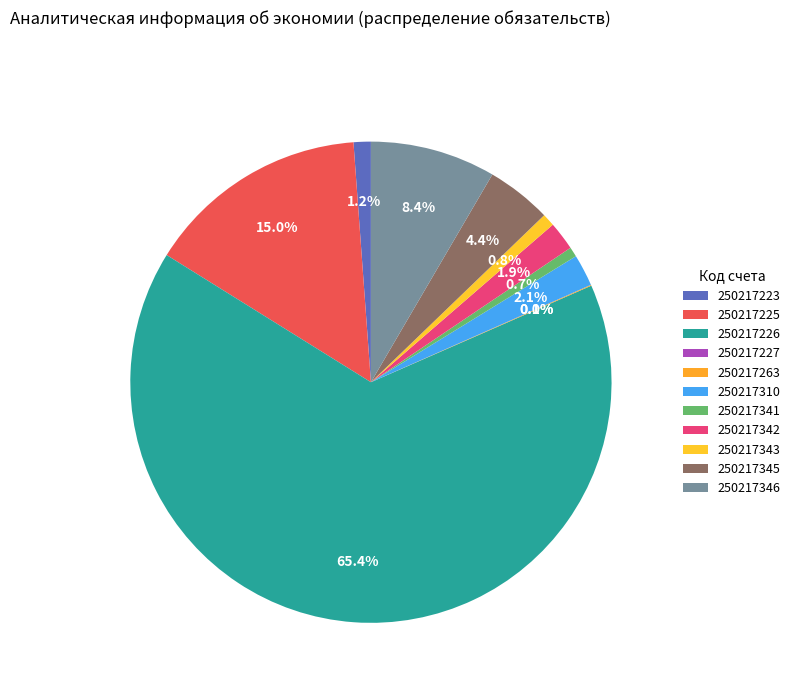

To the nearest percent, what is the average slice percentage?

9%